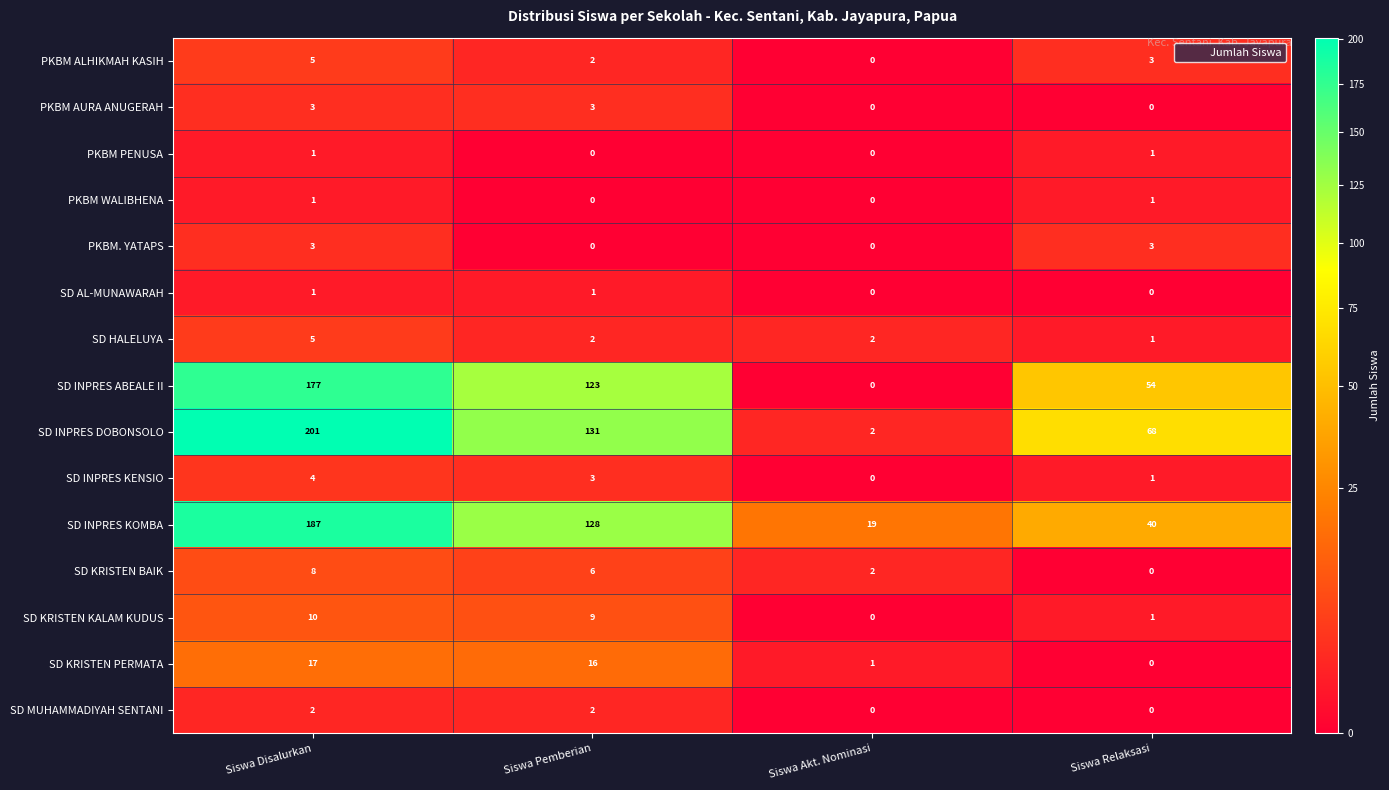

Which series changed the most between Siswa Pemberian and Siswa Akt. Nominasi?

SD INPRES DOBONSOLO